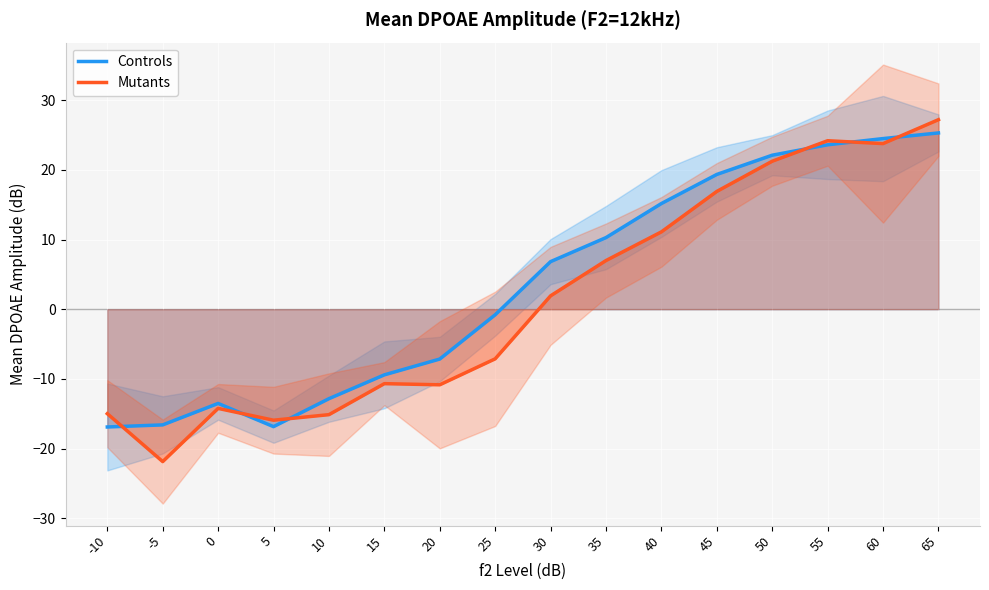

What is the total value across all series at 65?

52.5